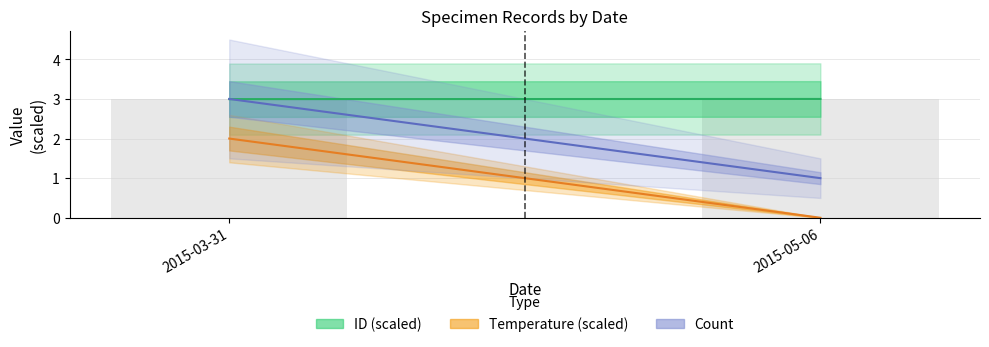

The chart shows a value of 3.0 at 2015-03-31. True or false?

True